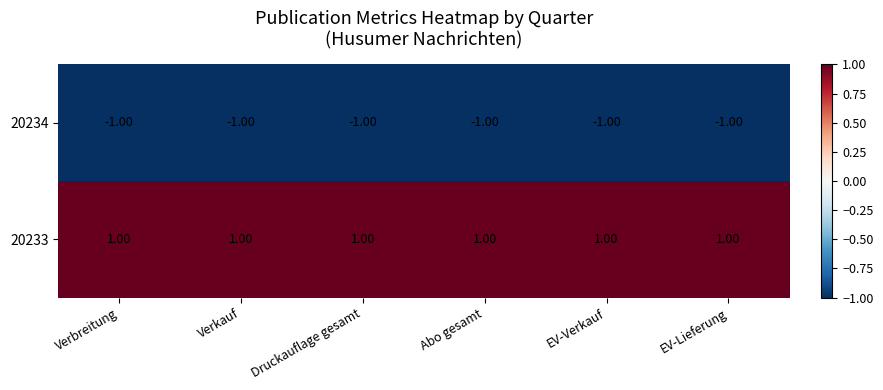

How many series are shown in this chart?

2